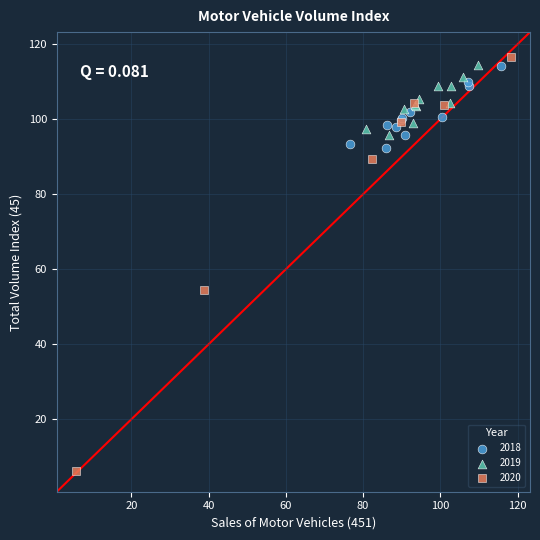

Which series has the largest Y range (max minus min)?

2020